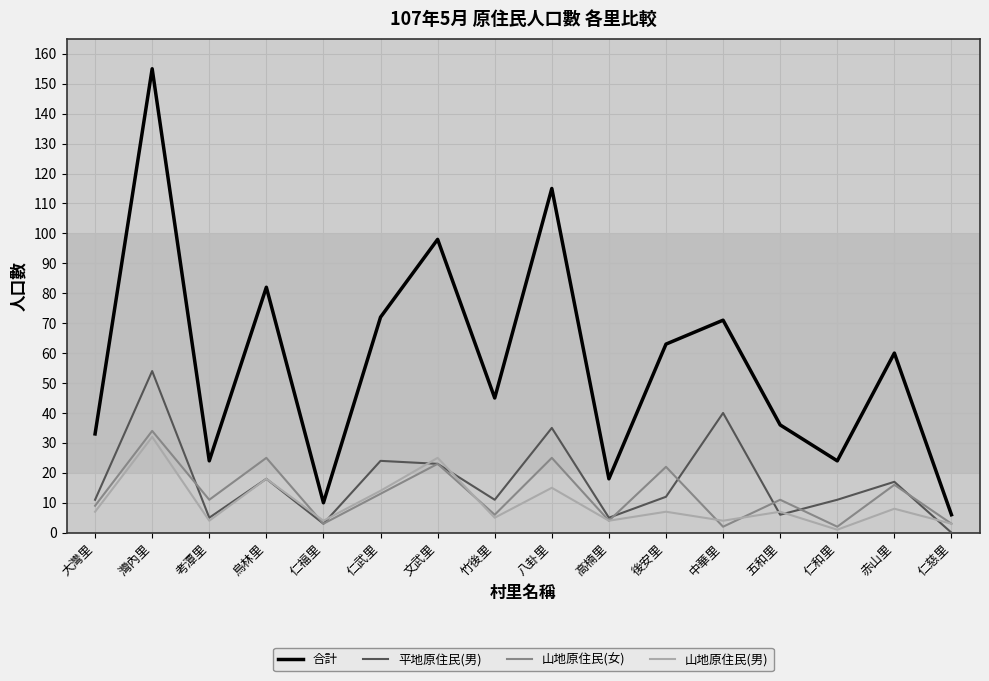

True or false: 合計 and 平地原住民(男) intersect in this chart.

False